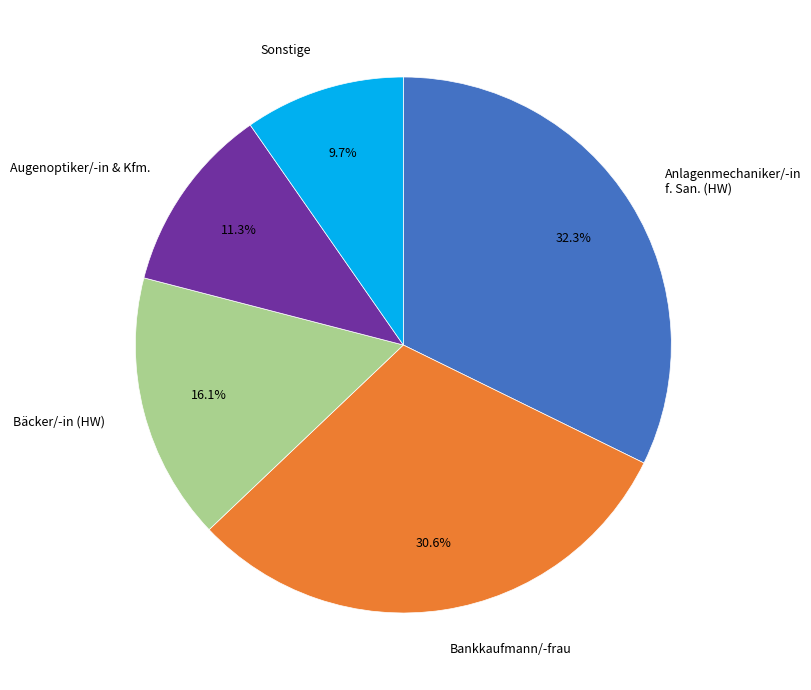

Which slice is the smallest?

Sonstige